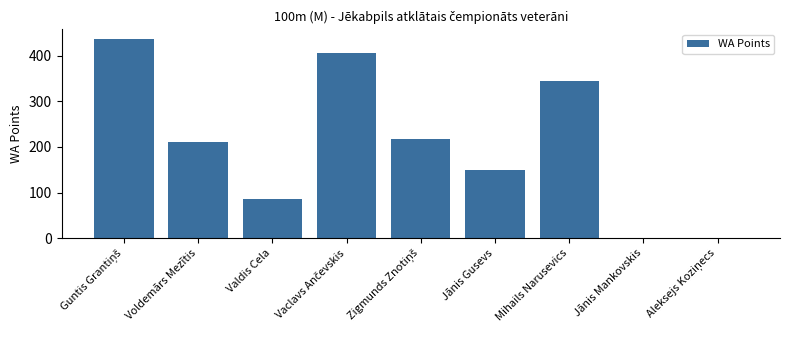

Reading left to right, list all the values displayed in this chart.

436	212	86	405	218	149	344	0	0